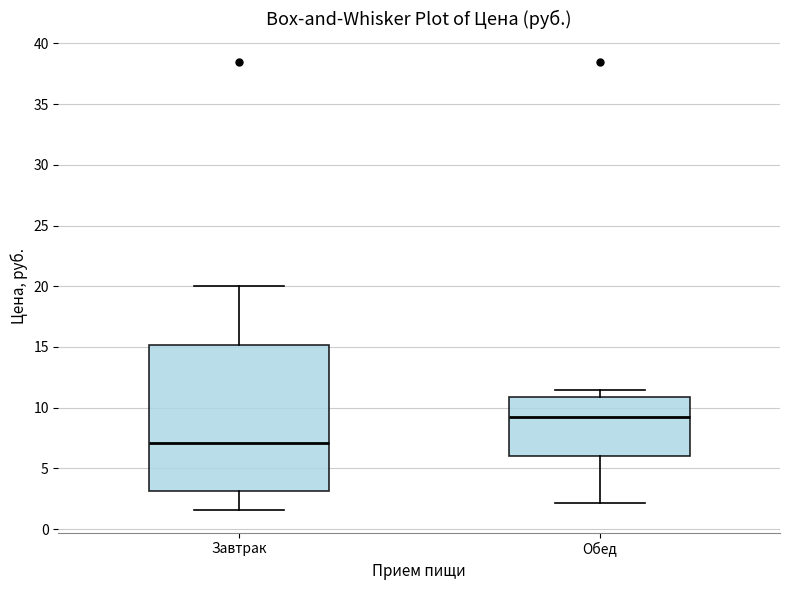

Comparing the boxes themselves (not the whiskers), which one is the tallest?

Завтрак